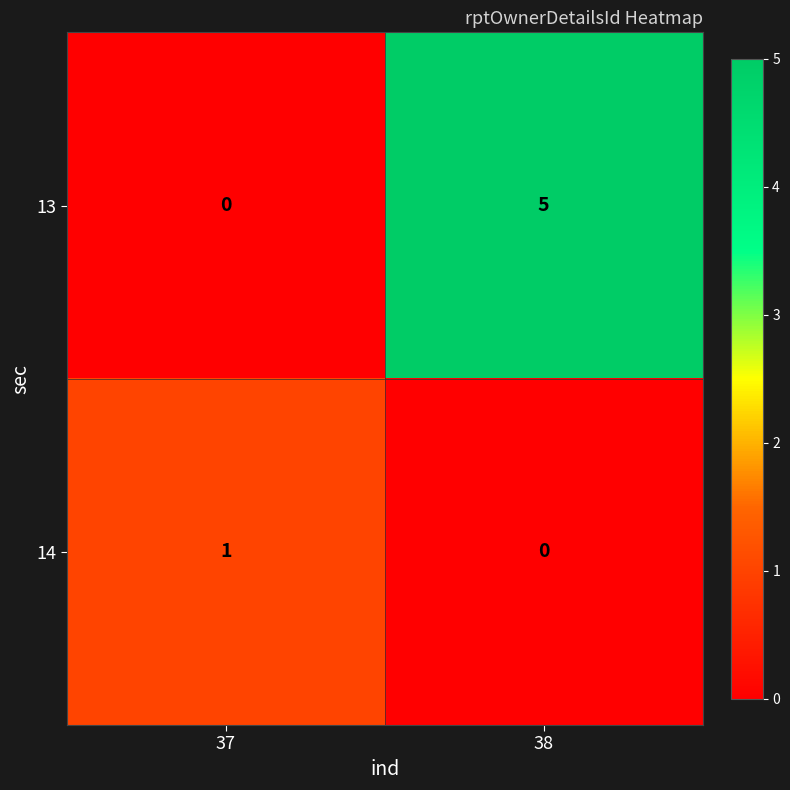

At 37, list the series in order from smallest to largest.

13, 14